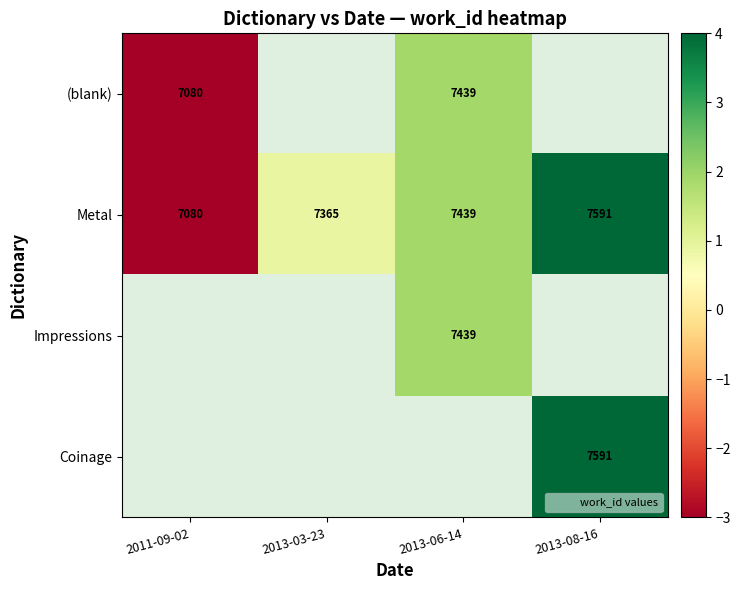

What is the maximum value for Metal?

4.0